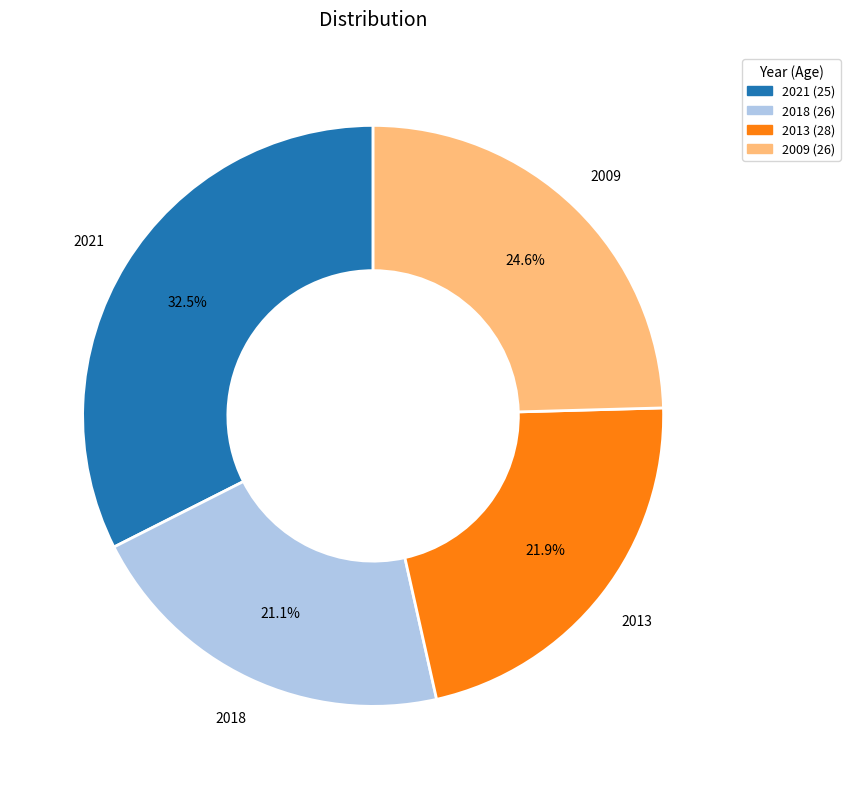

Approximately how many times larger is the value at 2013 compared to 2018?

1.0